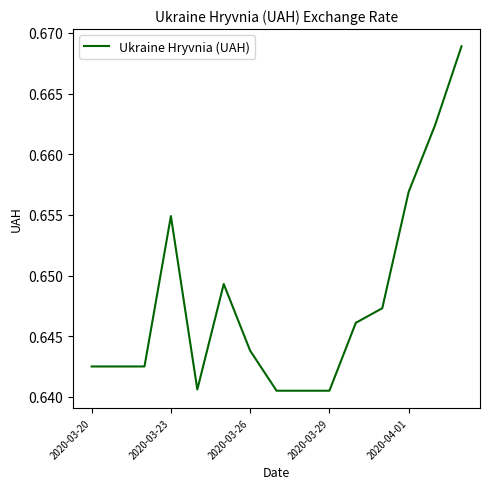

True or false: there are more than 1 points higher than both neighbors.

True